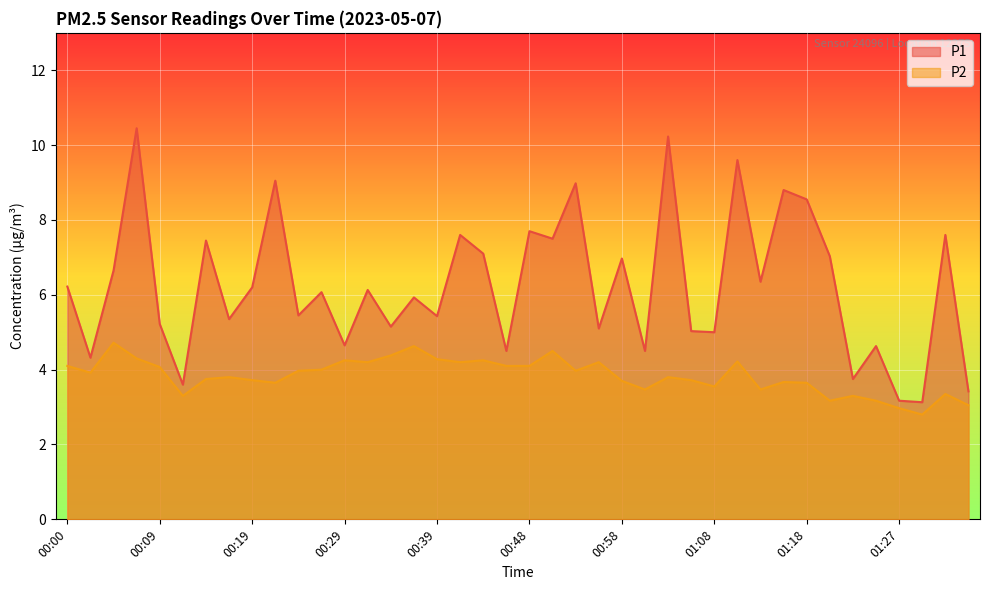

List the labels in order of P2 value, smallest first.

01:30, 01:27, 01:35, 01:20, 01:25, 00:12, 01:23, 01:32, 01:01, 01:13, 01:08, 00:21, 01:18, 01:15, 00:58, 00:19, 01:05, 00:14, 00:17, 01:03, 00:02, 00:24, 00:53, 00:26, 00:09, 00:00, 00:46, 00:48, 00:31, 00:41, 00:56, 01:10, 00:29, 00:43, 00:39, 00:07, 00:34, 00:51, 00:36, 00:04